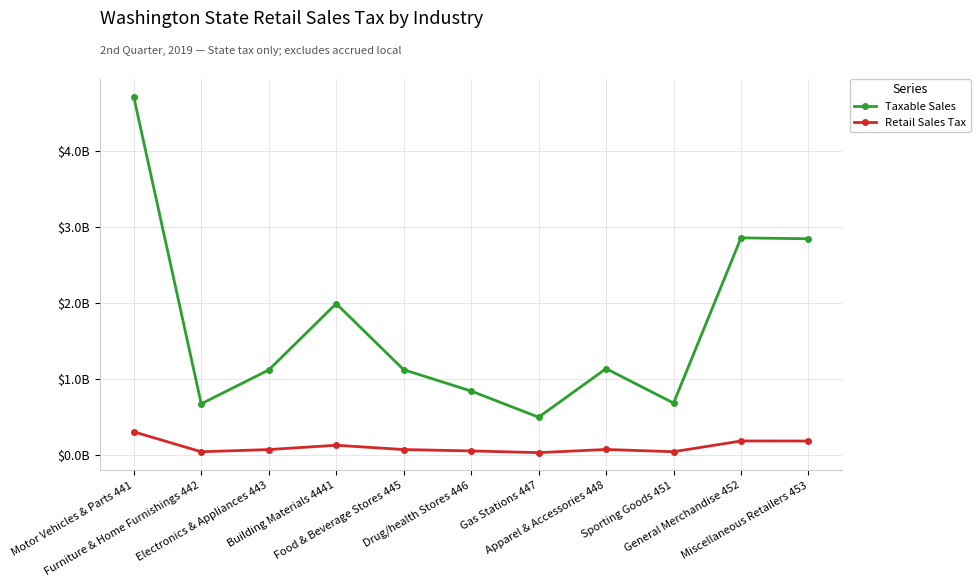

What is the difference between the Taxable Sales values at Gas Stations 447 and Food & Beverage Stores 445?

624638549